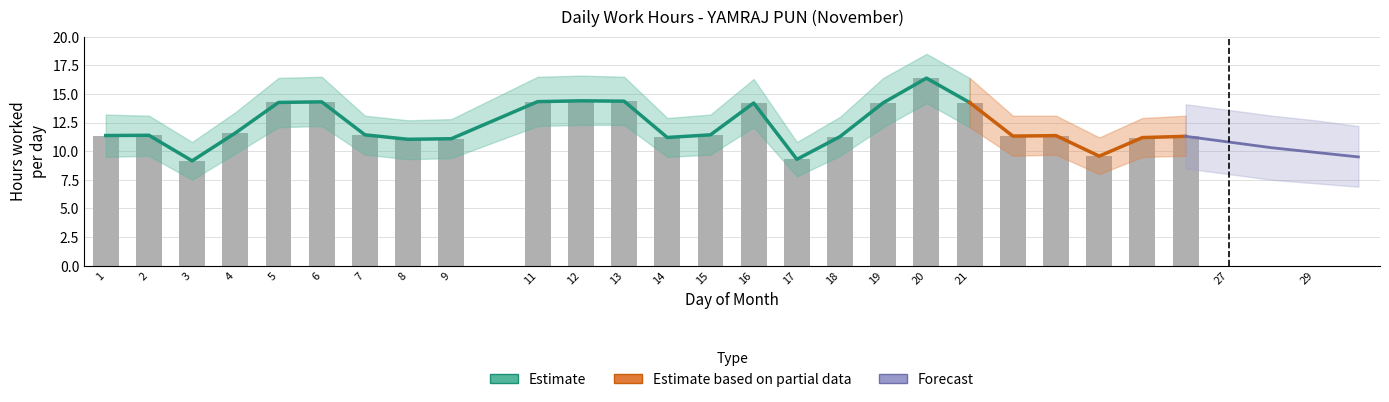

How many series are shown in this chart?

3